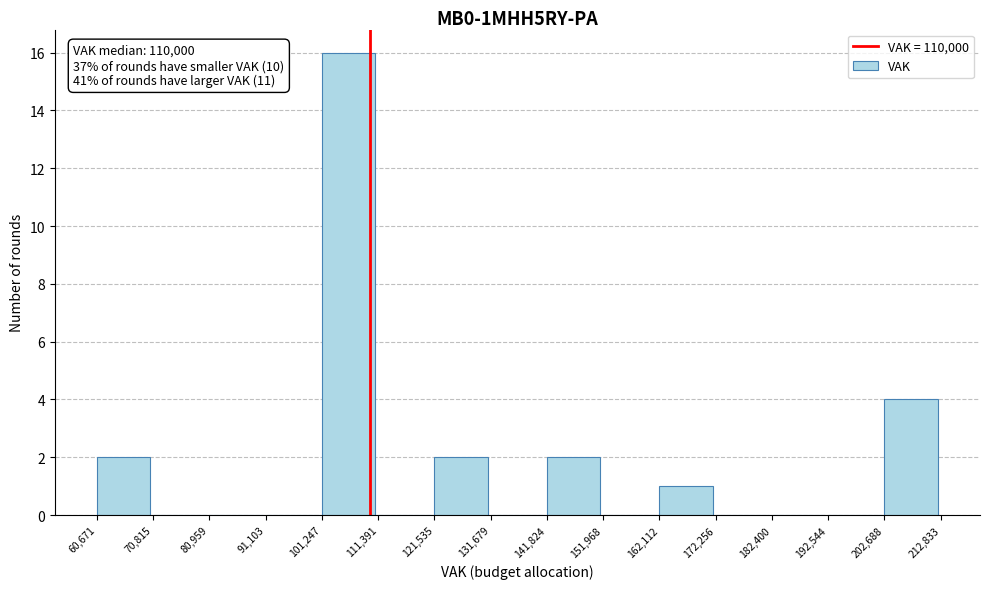

Which range on the x-axis has the tallest bar?

101,247 to 111,391